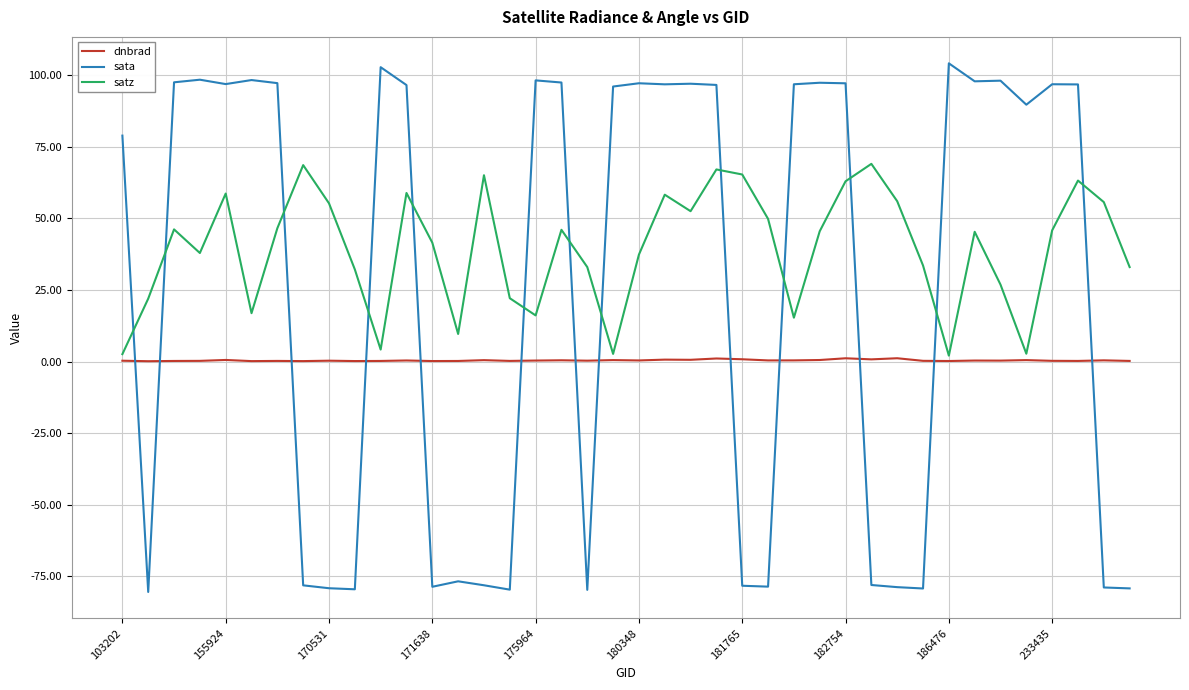

Which series has the largest total across all categories?

satz